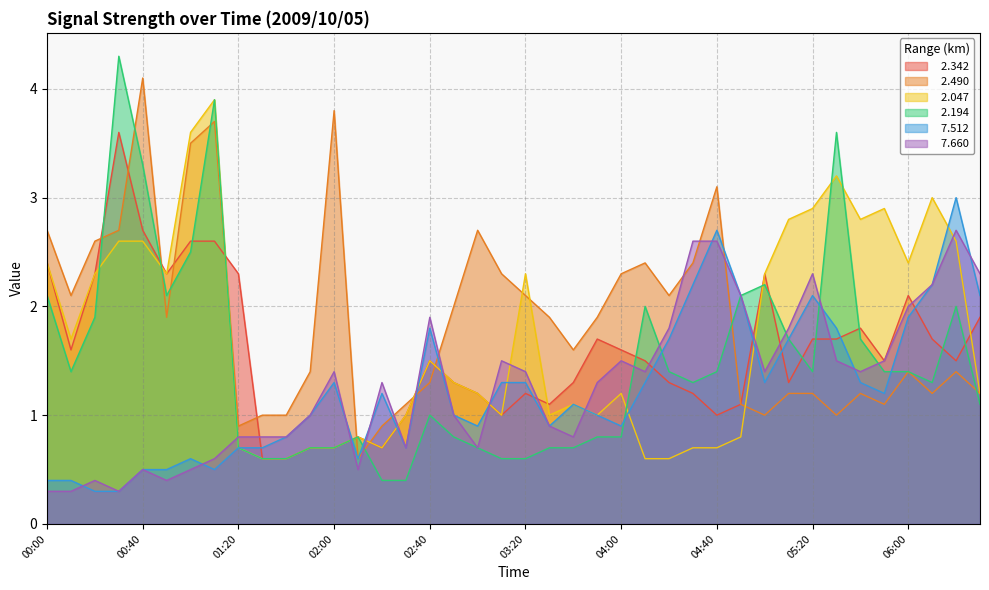

List the labels in order of   2.194 value, largest first.

00:30, 01:10, 05:30, 00:40, 01:00, 05:00, 00:00, 00:50, 04:50, 04:10, 06:20, 00:20, 05:10, 05:40, 00:10, 04:20, 04:40, 05:20, 05:50, 06:00, 04:30, 06:10, 06:30, 02:40, 02:10, 02:50, 03:50, 04:00, 01:20, 01:50, 02:00, 03:00, 03:30, 03:40, 01:30, 01:40, 03:10, 03:20, 02:20, 02:30